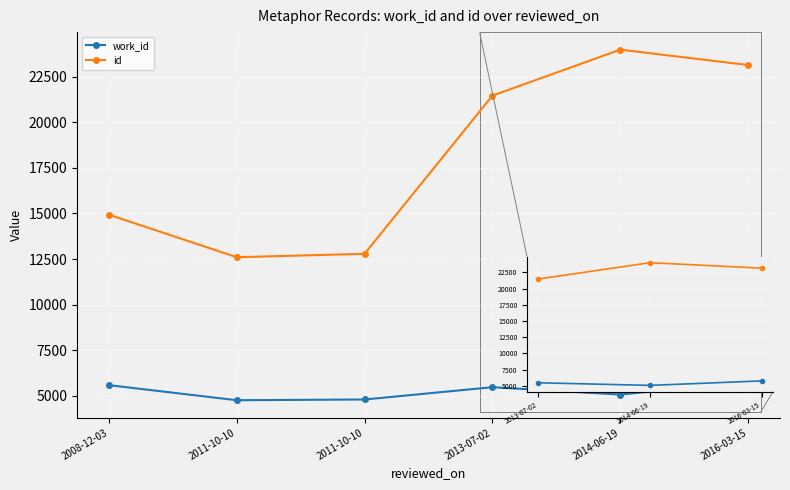

At 2011-10-10, list the series in order from largest to smallest.

id, work_id